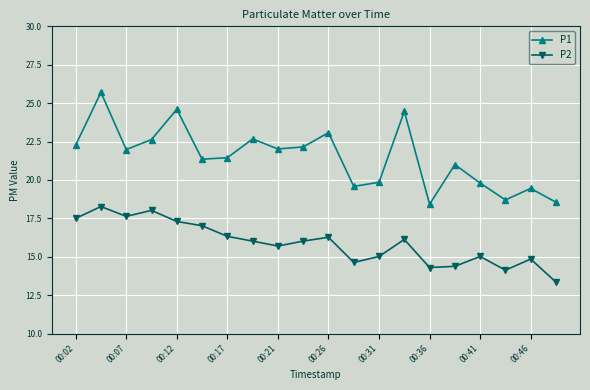

How many distinct data groups are displayed?

2